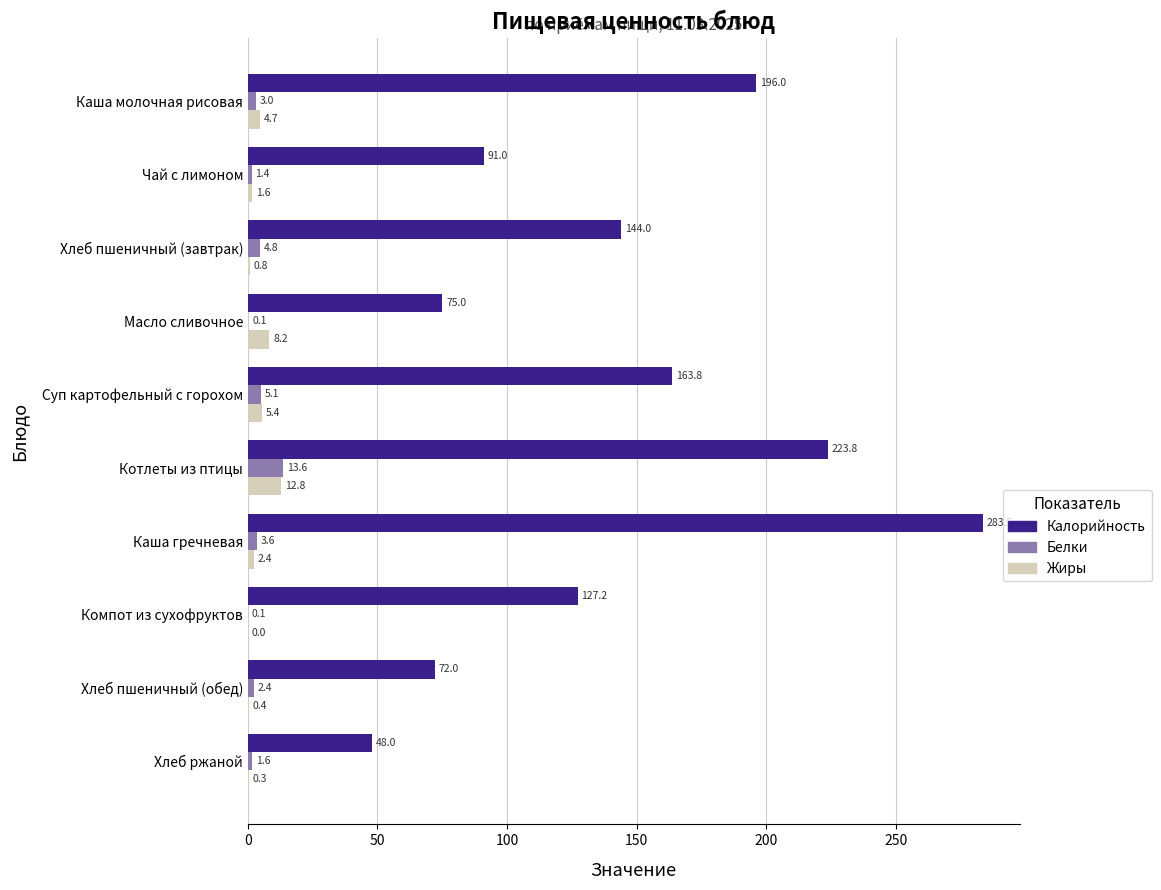

How many categories are shown in the chart?

10